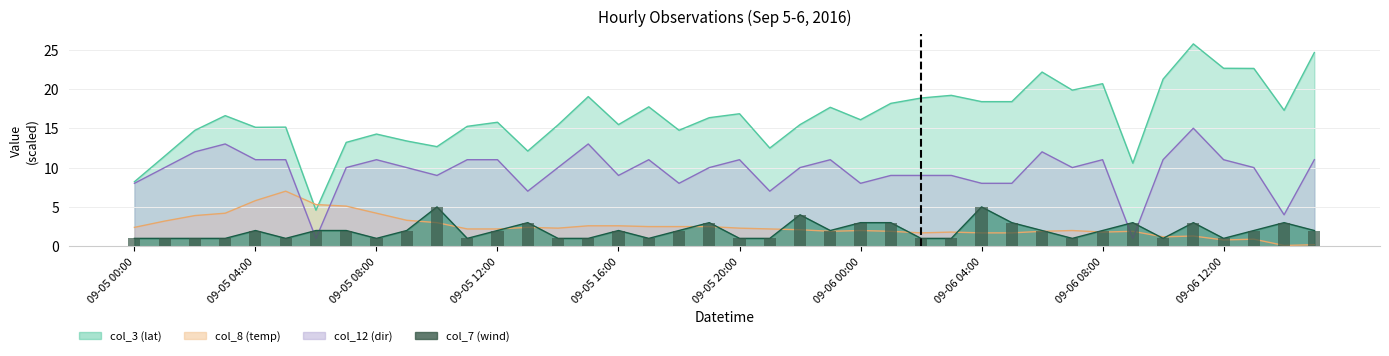

Is it true that col_12 equals 10.0 at 2016-09-06 13:00?

True